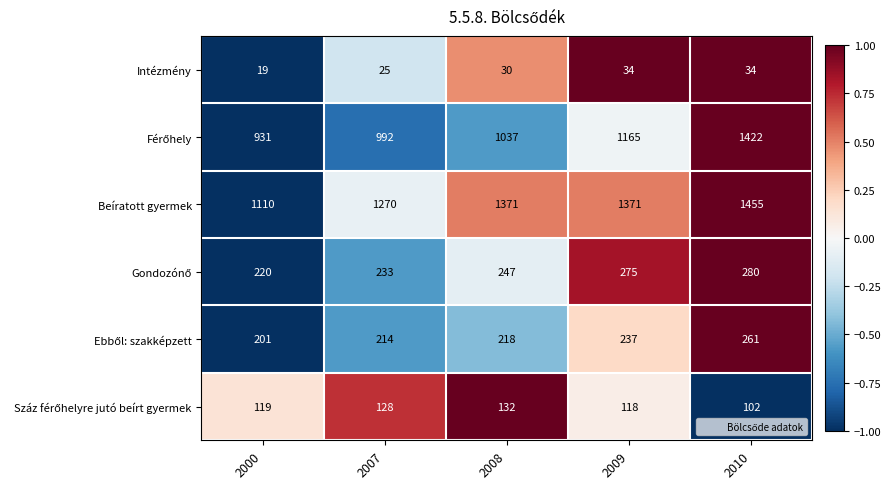

What is the total value across all series at 2007?

2862